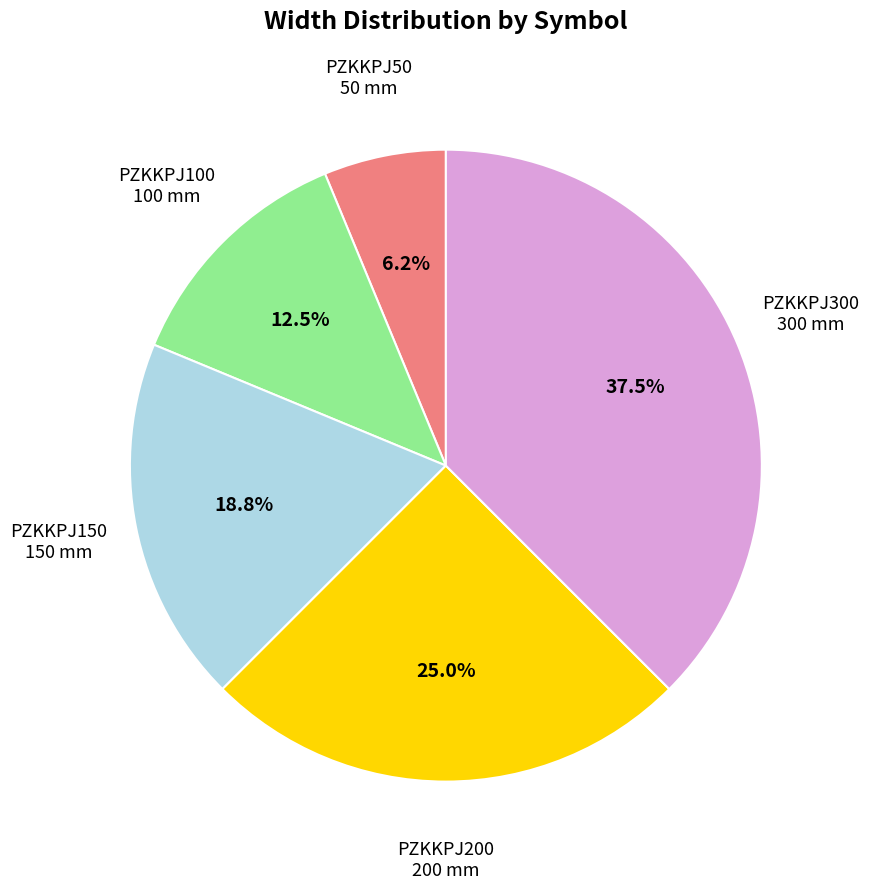

How many slices are in this pie chart?

5